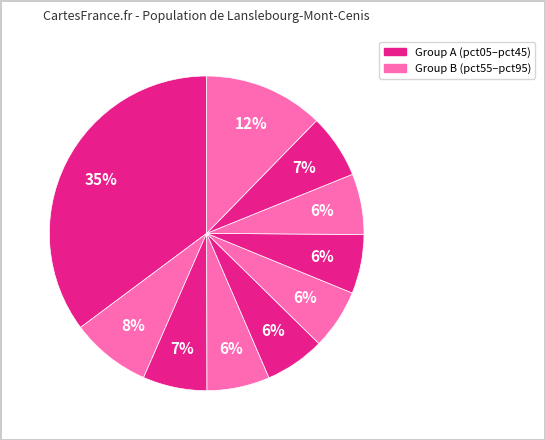

How many slices are in this pie chart?

10